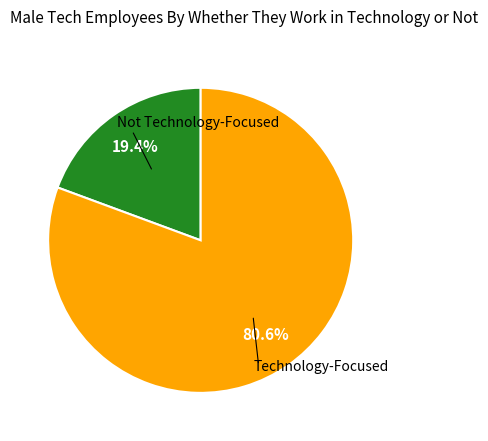

Does any single category account for the majority?

Yes